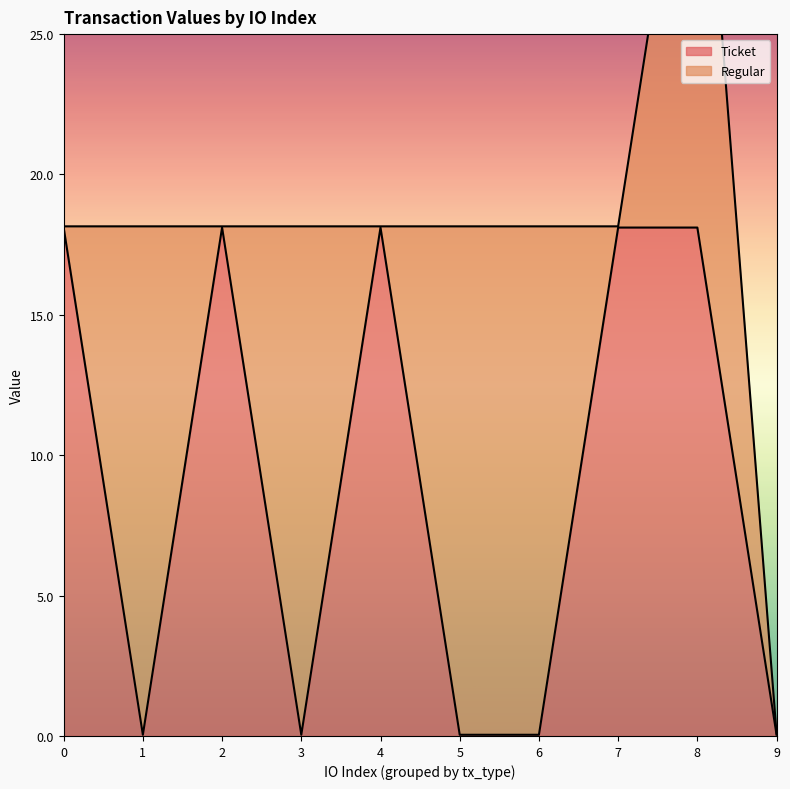

Where is the first local minimum?

1